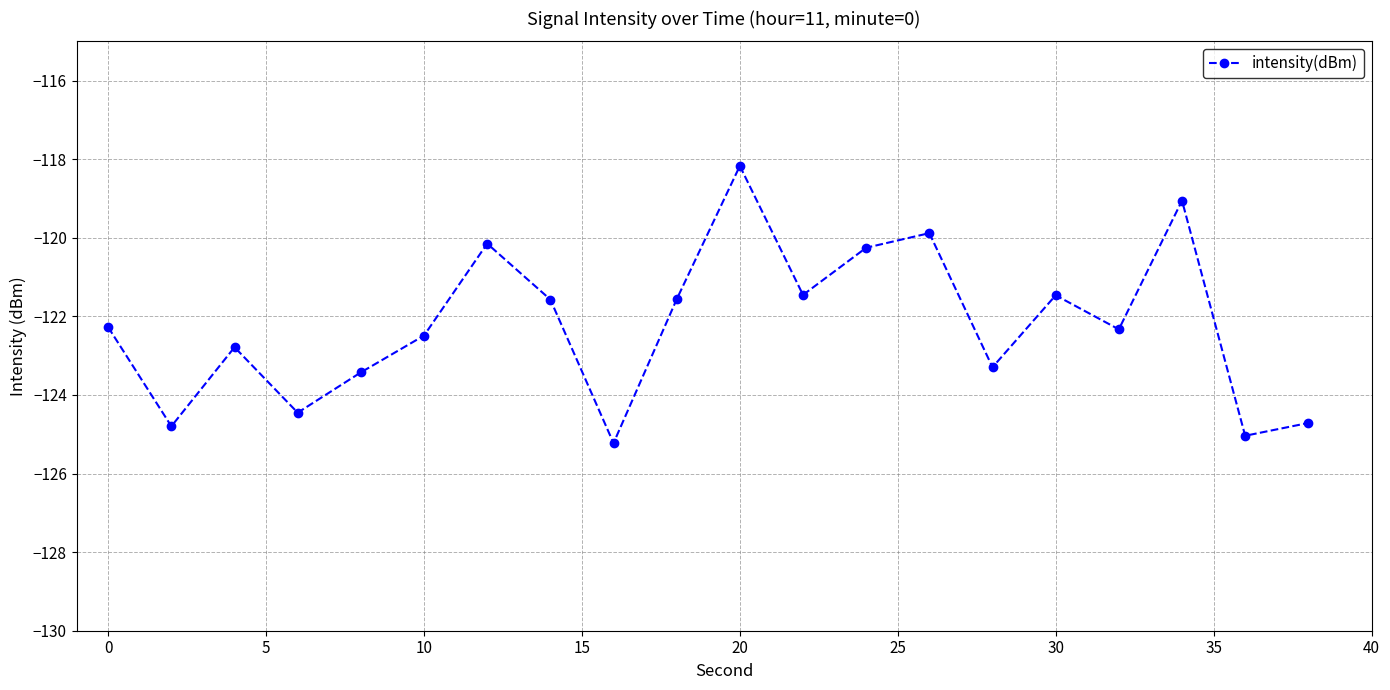

What is the sum of all values?

-2444.4